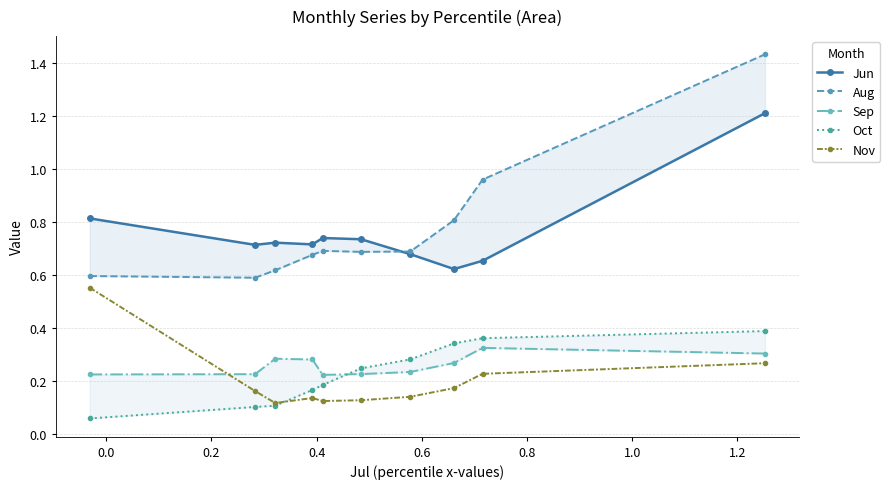

What are all the series names shown in the legend?

Jun, Aug, Sep, Oct, Nov